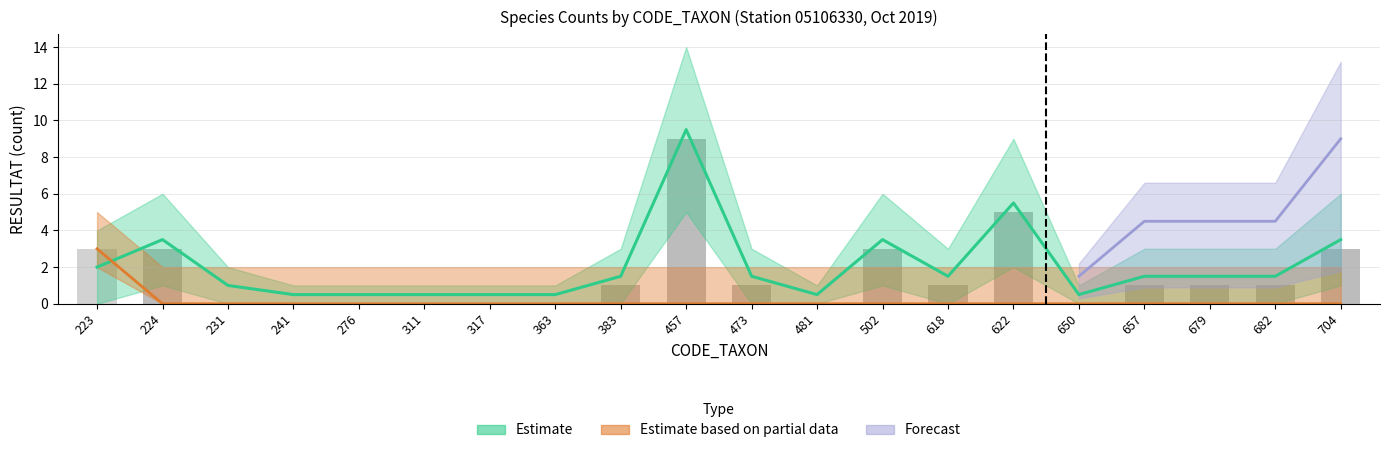

How many groups of bars are there?

20